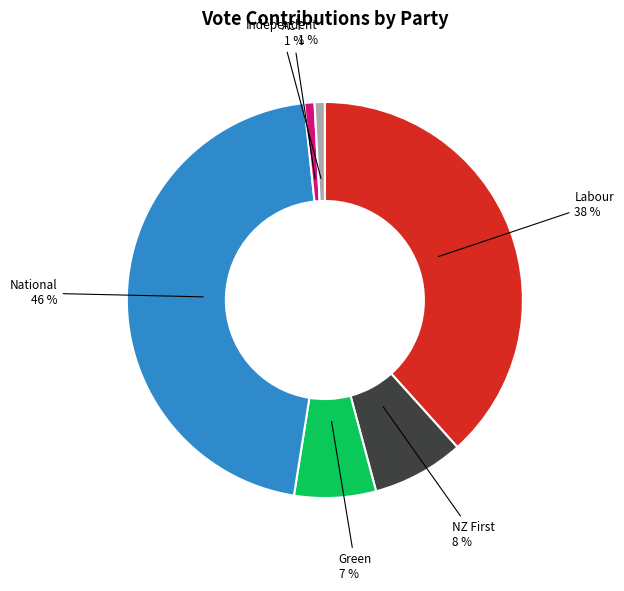

Count the number of slices in the pie.

6